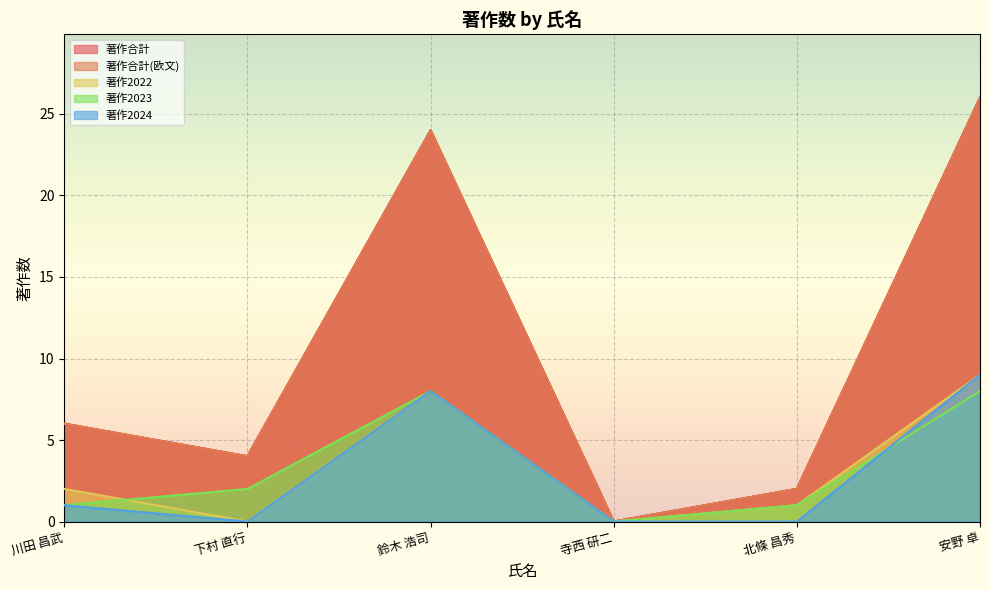

True or false: 著作2022 and 著作合計 cross at least once.

False